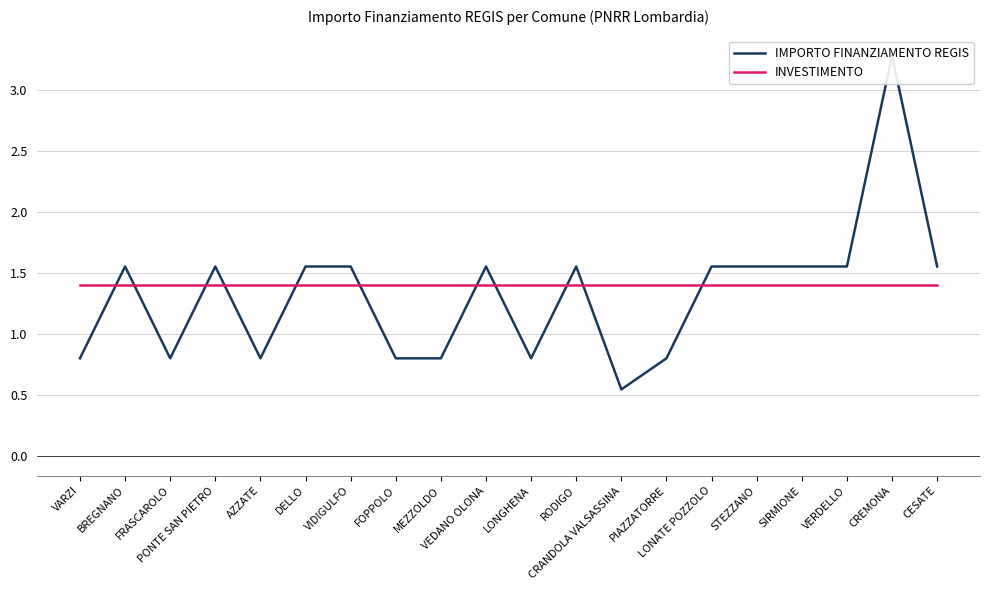

The INVESTIMENTO series shows 1.4 at PIAZZATORRE. True or false?

True